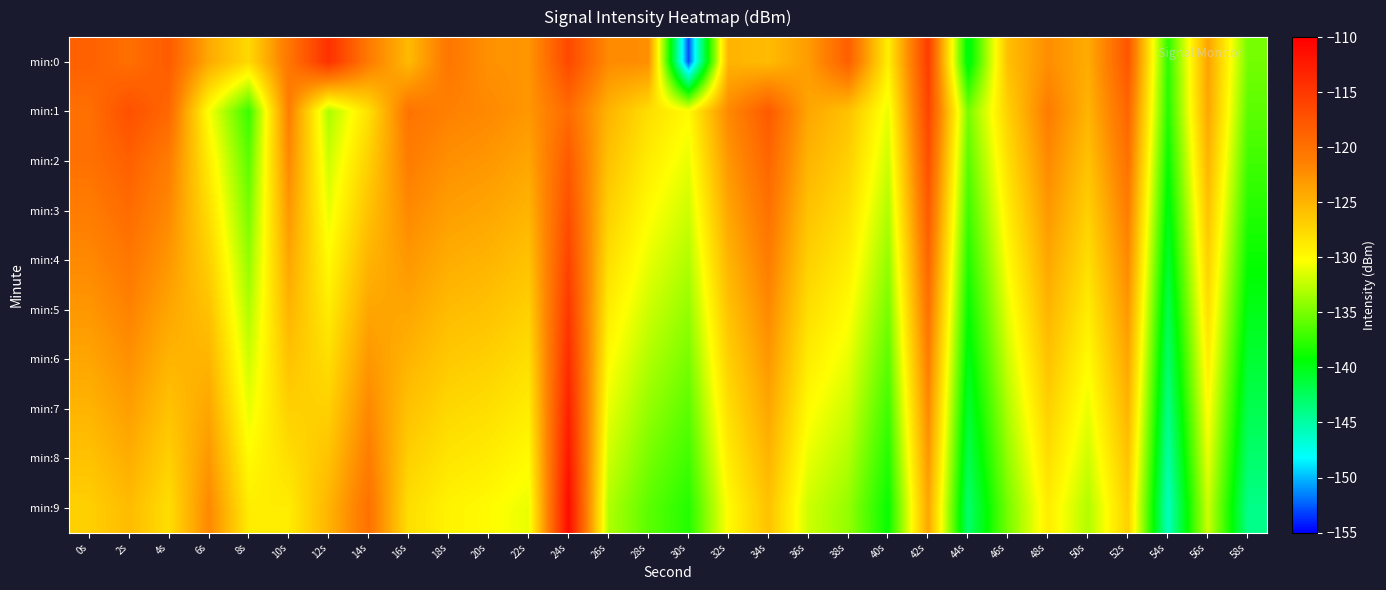

What is the total value across all series at 10s?

-1245.6